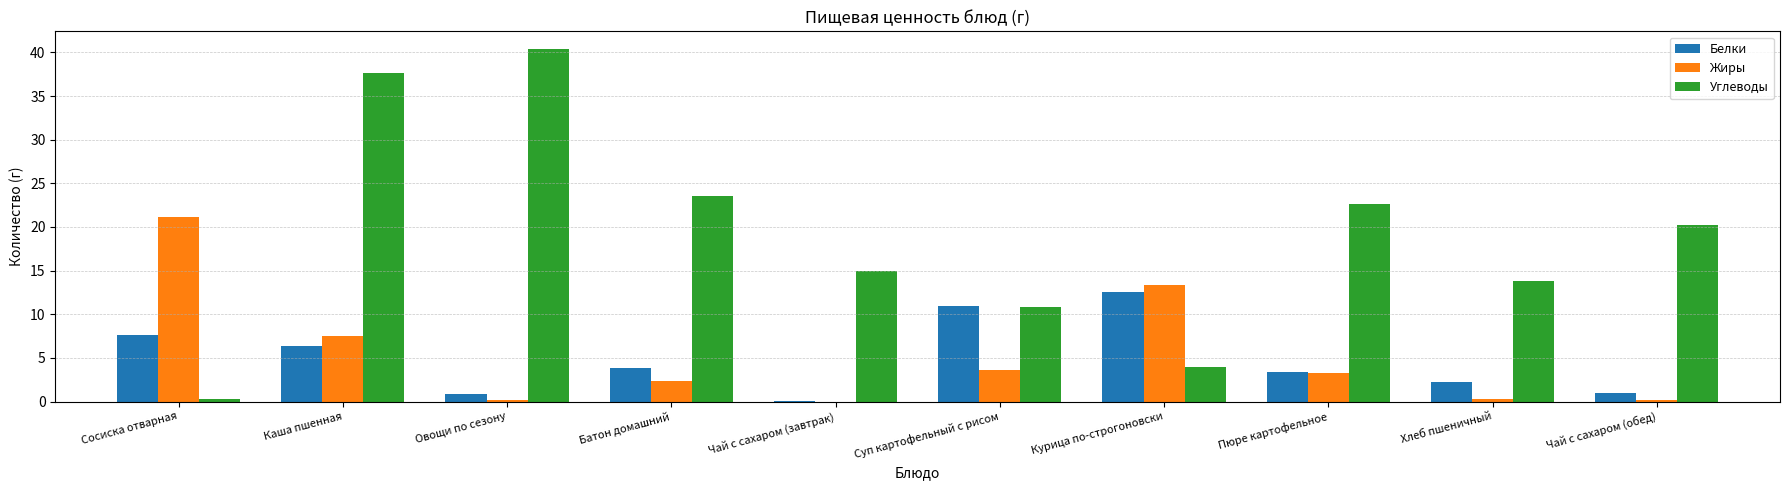

At which label does Белки reach its peak?

Курица по-строгоновски